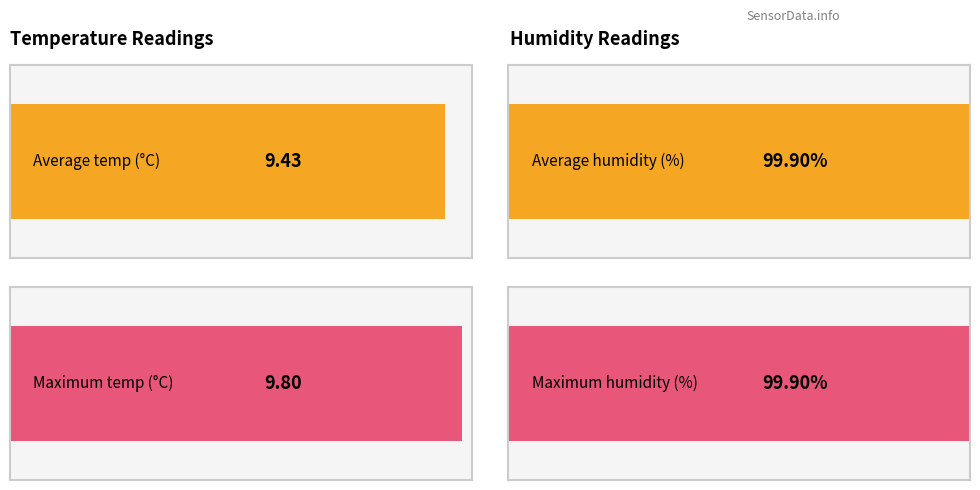

The value of Max_cycle at 2 is 11331.2. True or false?

False